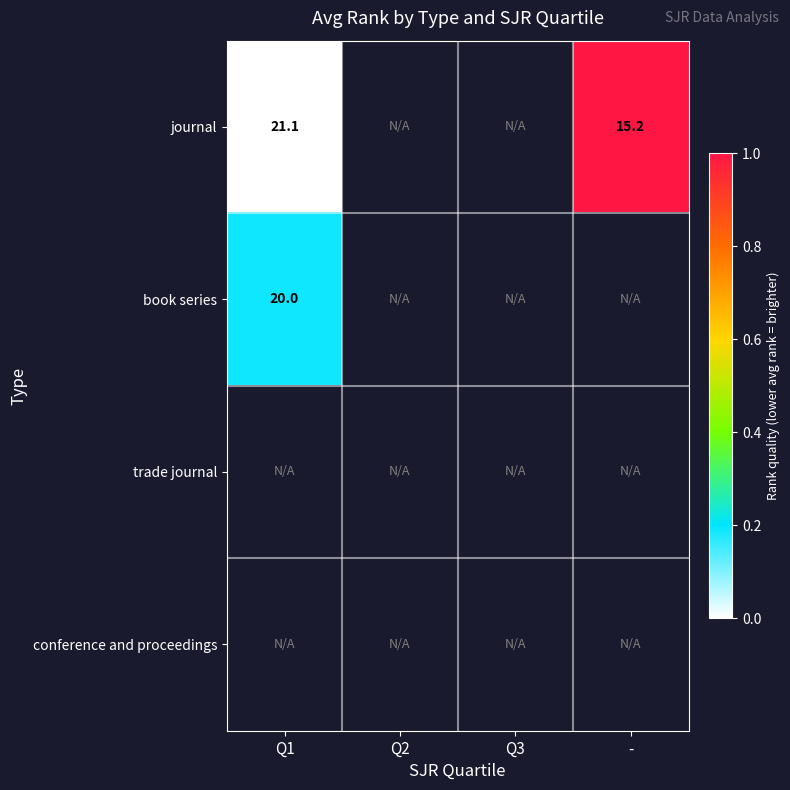

Which has a higher value, Q2 or Q3?

Q3